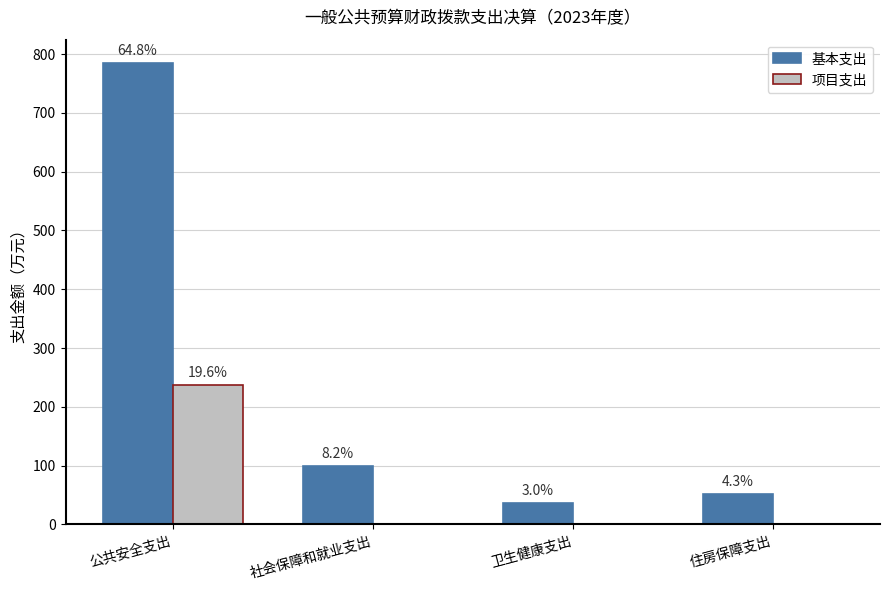

What is the sum of all 项目支出 values?

237.5